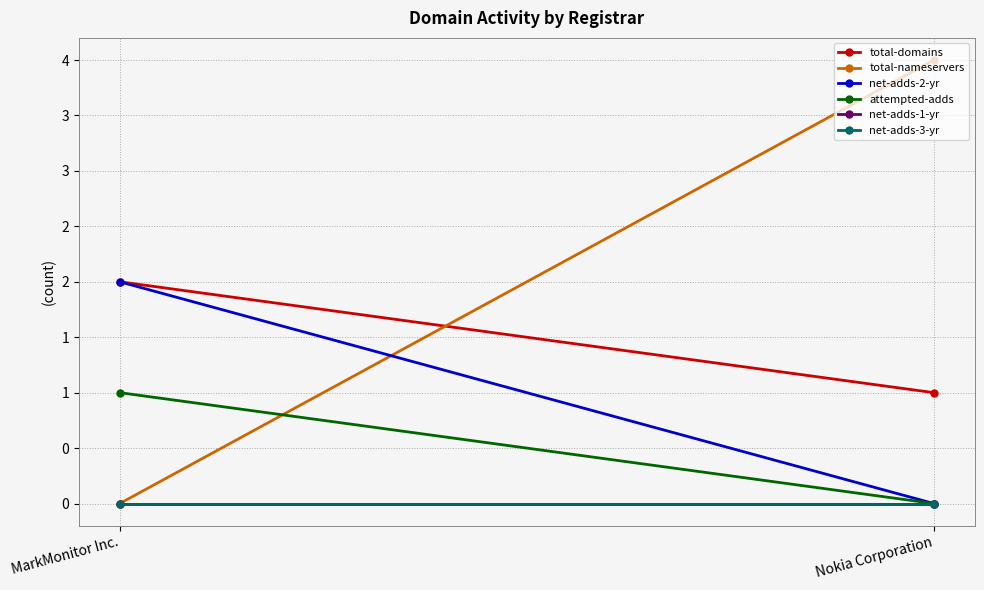

How many lines are shown in the chart?

6